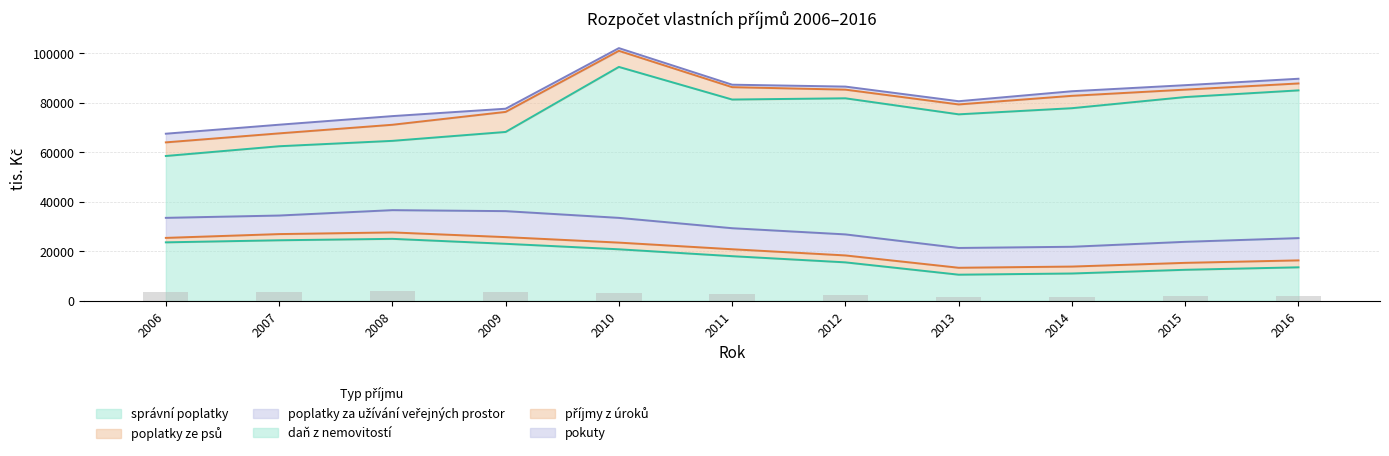

At which category is the sum across all series the highest?

2010